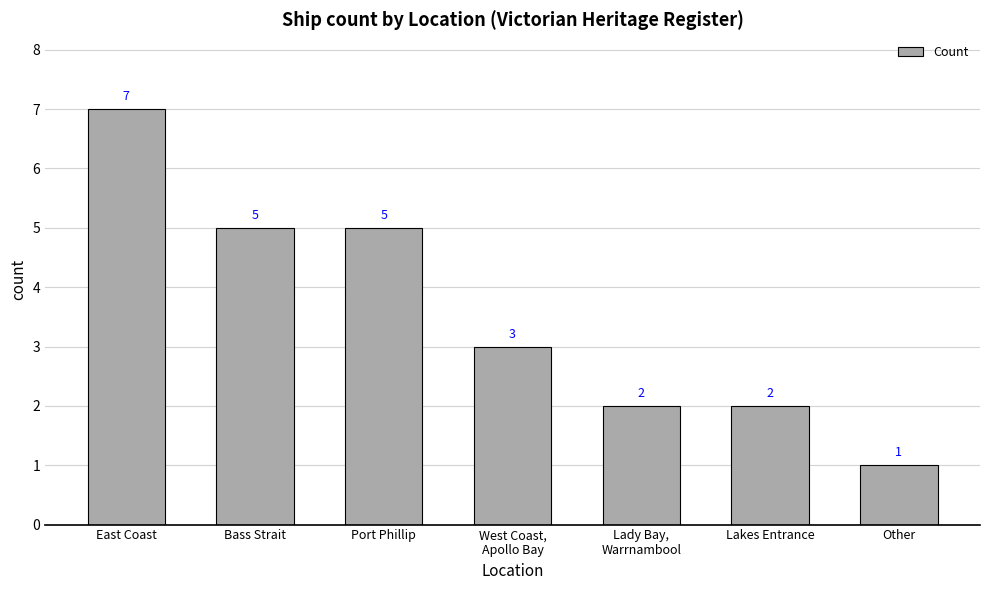

Reading left to right, extract all data points from this chart.

East Coast=7	Bass Strait=5	Port Phillip=5	West Coast,
Apollo Bay=3	Lady Bay,
Warrnambool=2	Lakes Entrance=2	Other=1